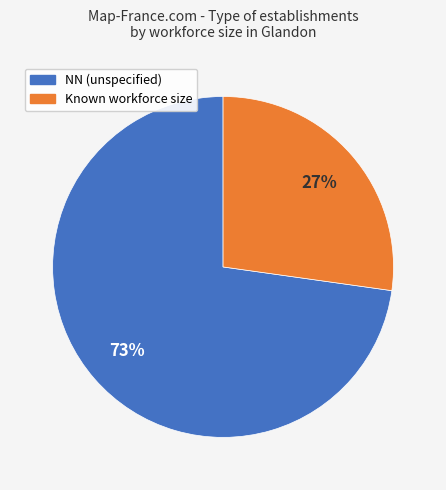

To the nearest percent, what is the difference between the largest and smallest slice percentages?

46%